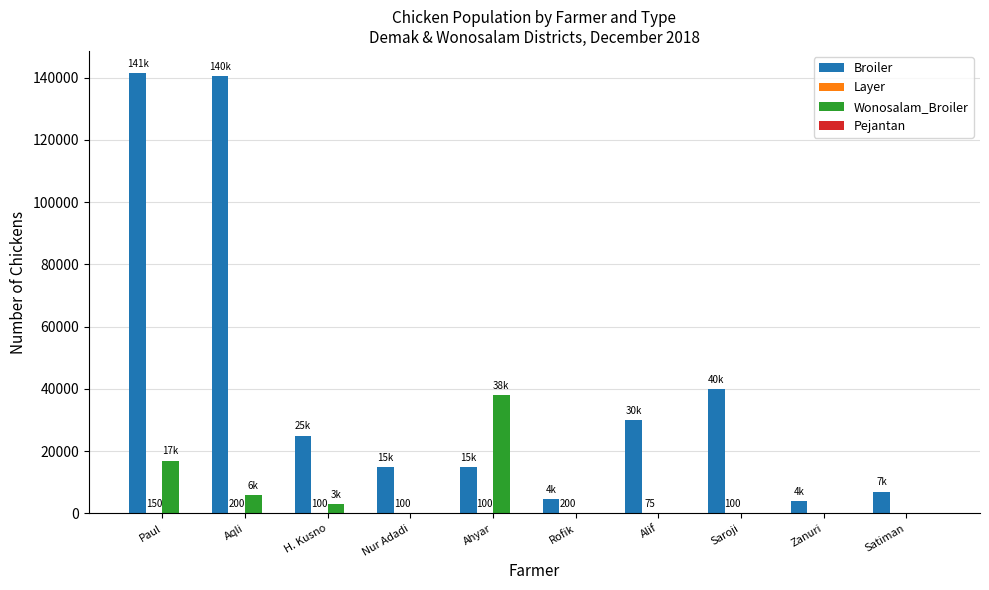

Is the value of Wonosalam_Broiler at Ahyar greater than the value of Broiler at Ahyar?

Yes